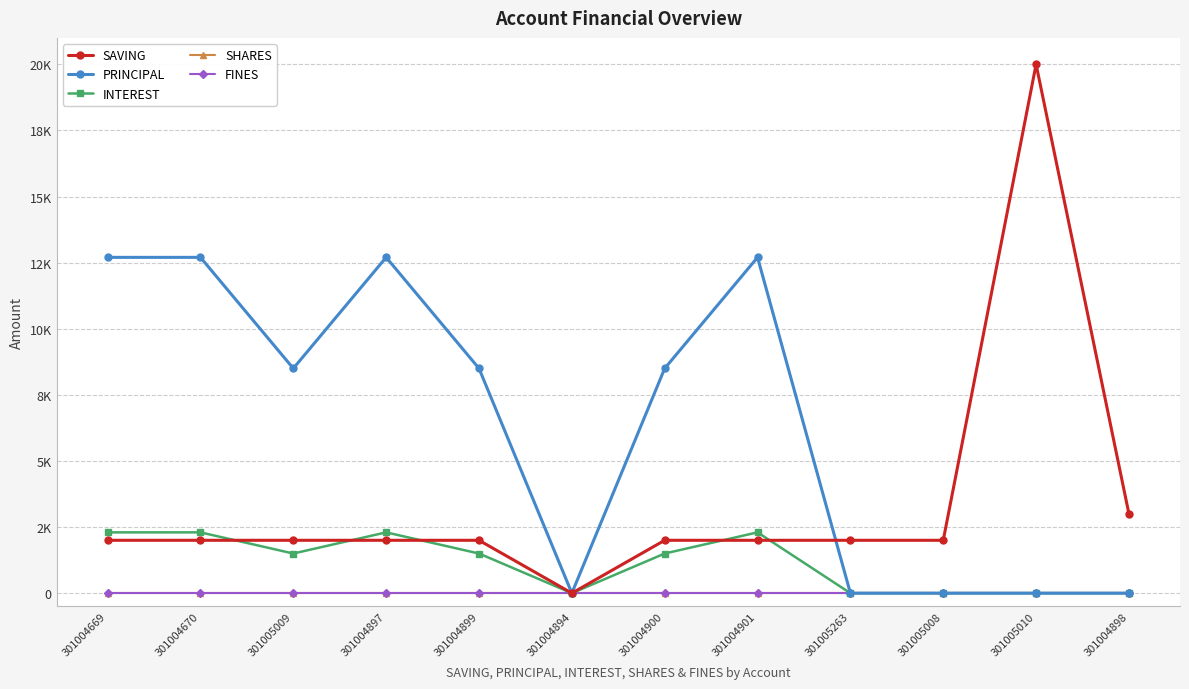

Rank the series at 301004894 from lowest to highest value.

SAVING, PRINCIPAL, INTEREST, SHARES, FINES